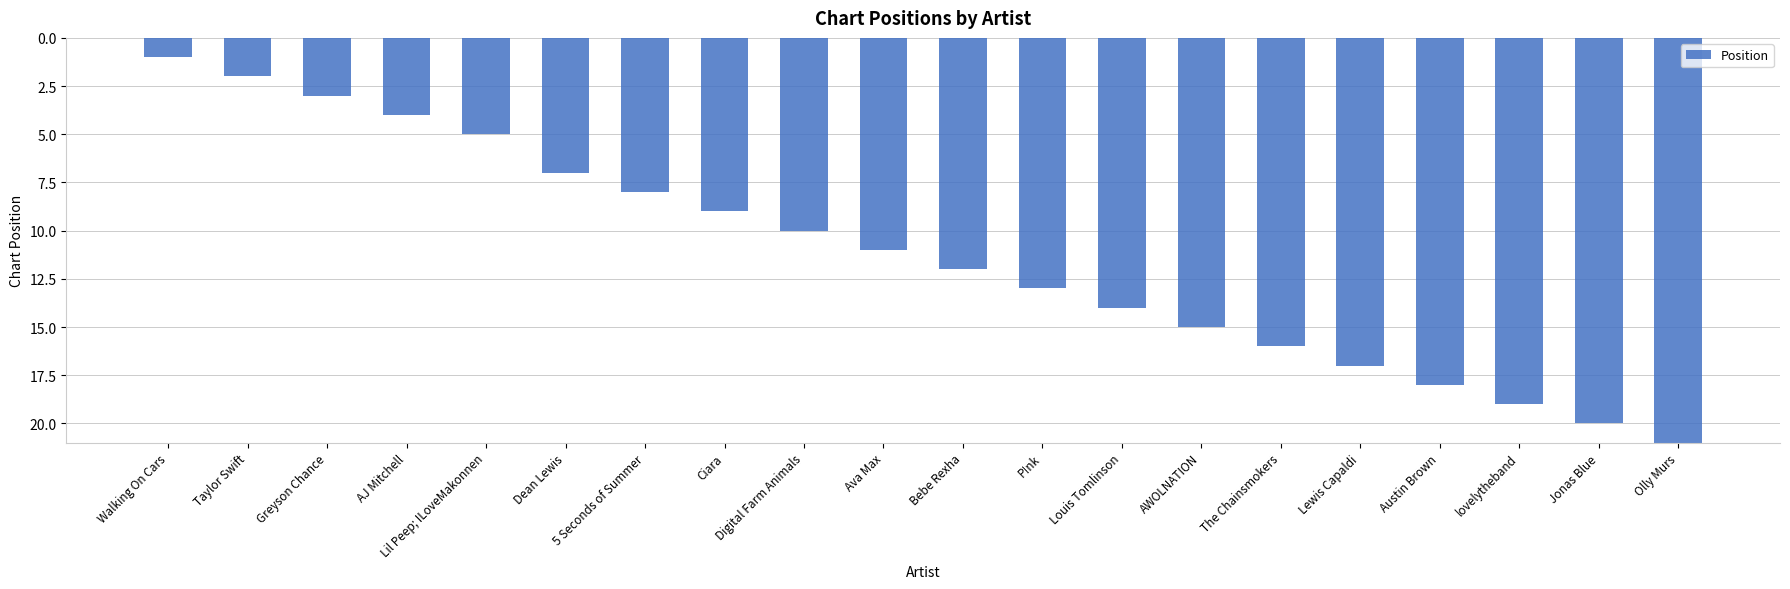

What is the value of the 14th bar from the left?

15